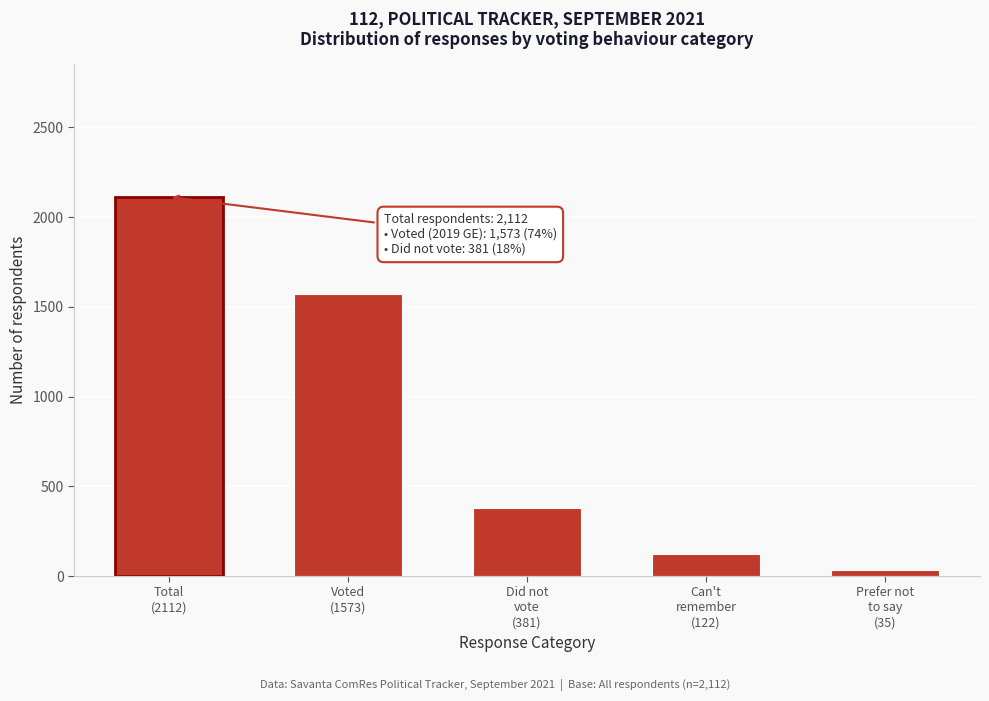

Reading left to right, list all the values displayed in this chart.

2112	1573	381	122	35